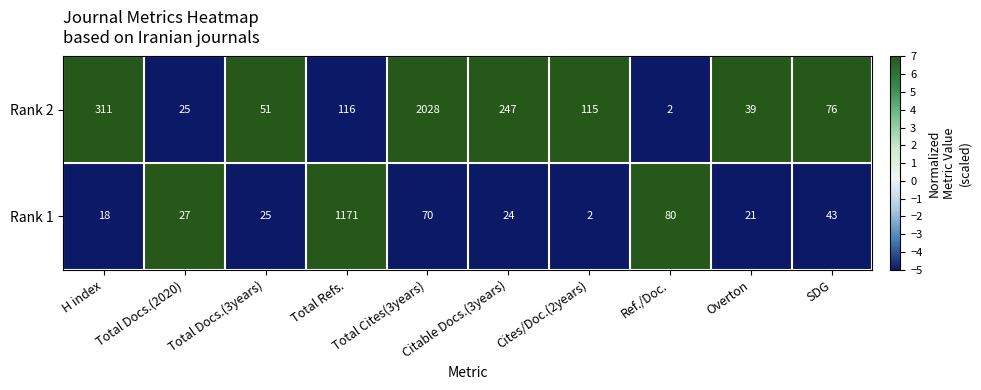

At which label does Rank 2 first exceed 115?

H index